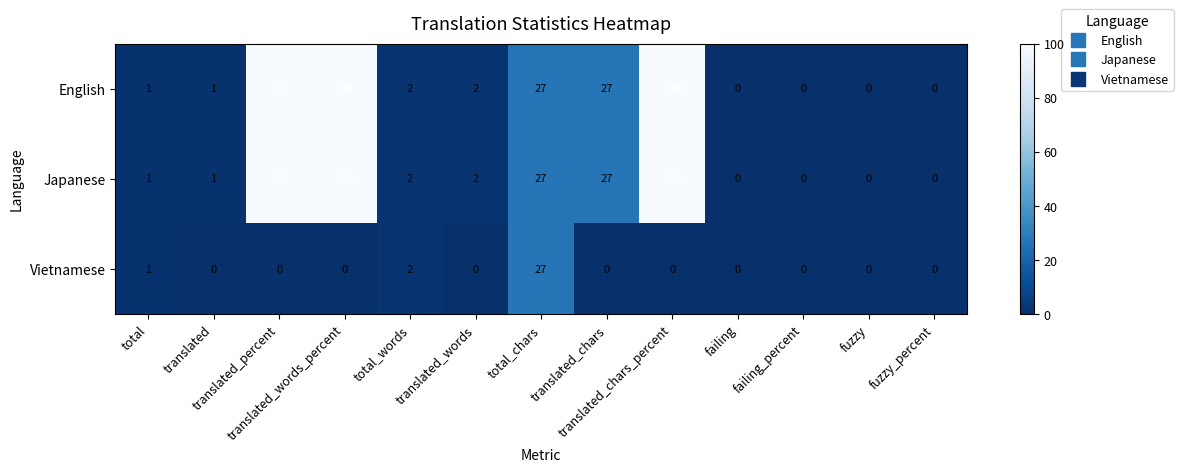

What is the maximum value for Vietnamese?

27